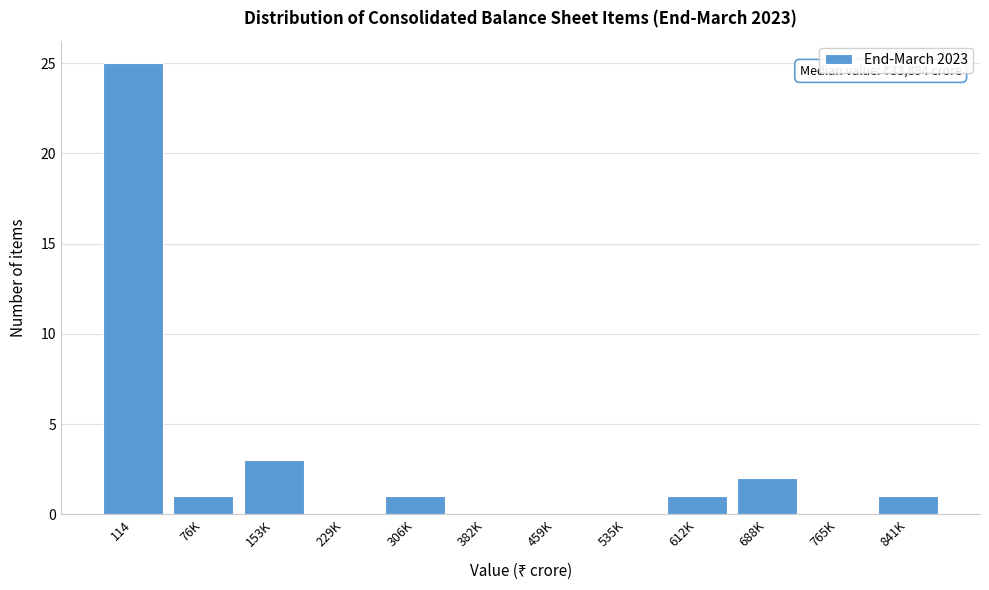

Reading left to right, what are all the values shown in this chart?

114=25	76K=1	153K=3	229K=0	306K=1	382K=0	459K=0	535K=0	612K=1	688K=2	765K=0	841K=1